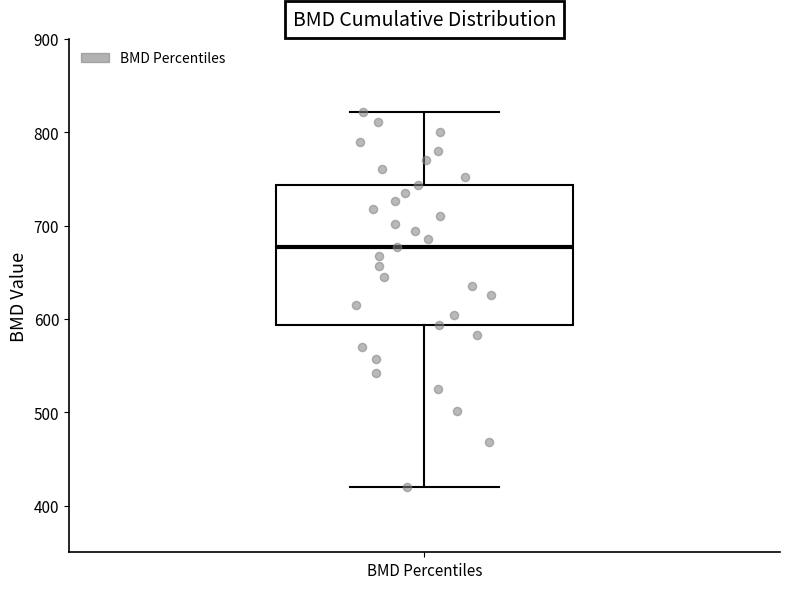

Transcribe this box plot: give where the median line is, the range the box spans, and where the two whiskers end, as read against the y-axis. The values are not printed on the chart, so give them approximately, as read against the axis.

median 680, box 590 to 740, whiskers 420 to 820